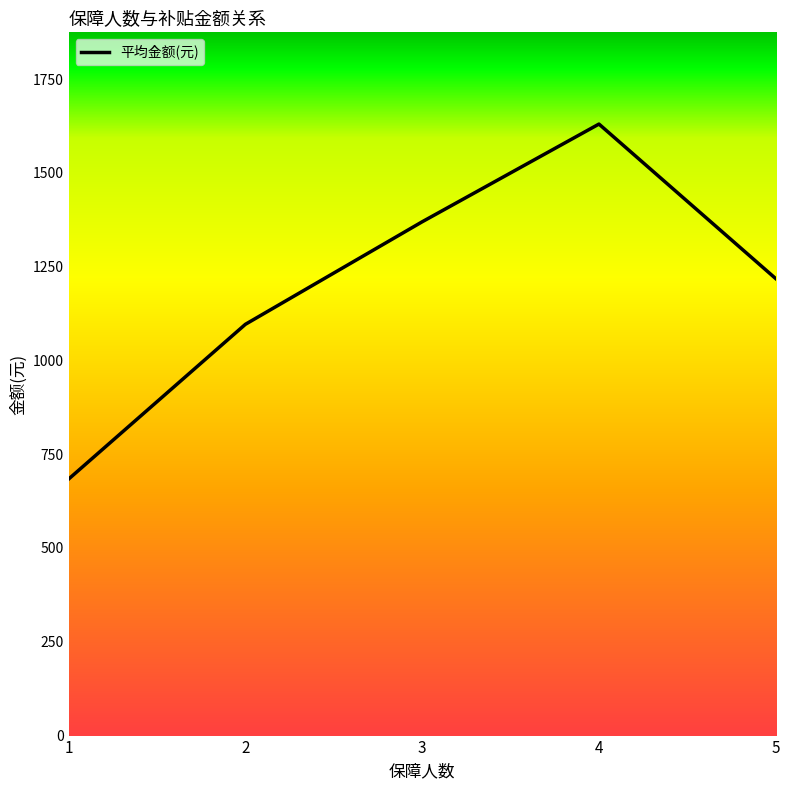

How many series are shown in this chart?

1